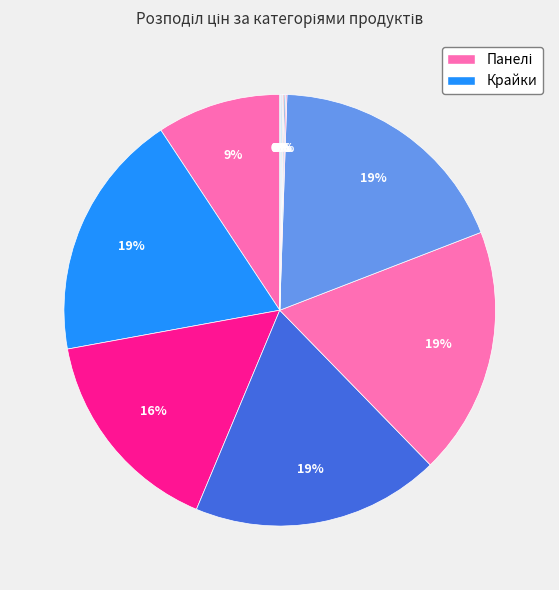

To the nearest percent, what is the difference between the largest and smallest slice percentages?

19%